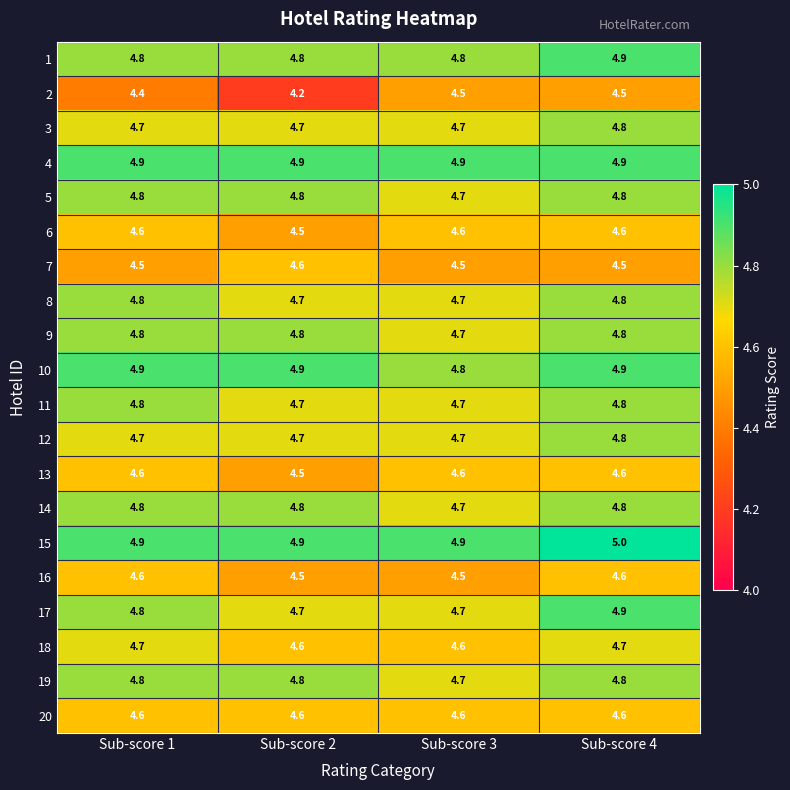

What is the sum of the 20 values at Sub-score 3 and Sub-score 2?

9.2